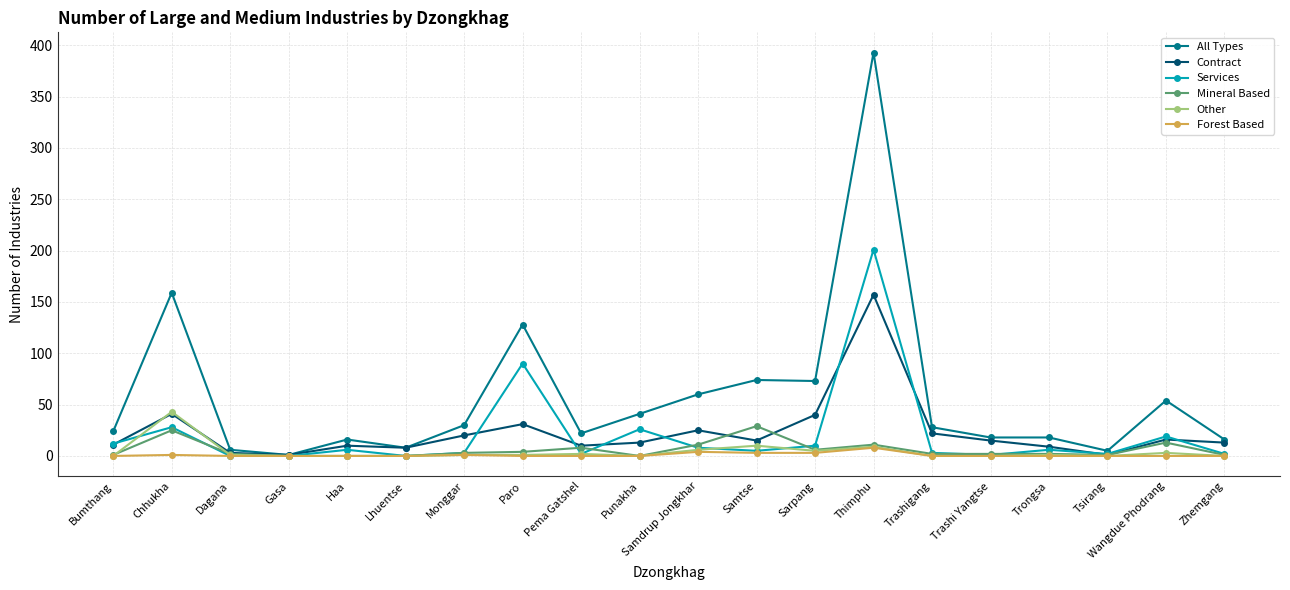

Which series has the widest spread of values?

All Types